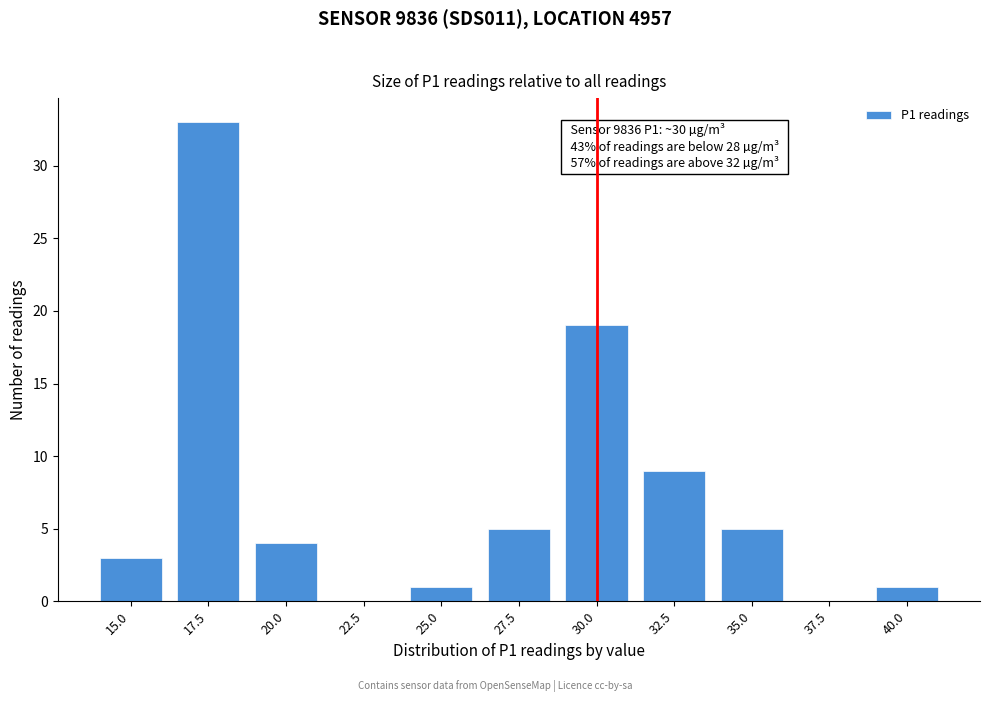

Reading left to right, what are all the values shown in this chart?

15.0=3	17.5=33	20.0=4	22.5=0	25.0=1	27.5=5	30.0=19	32.5=9	35.0=5	37.5=0	40.0=1